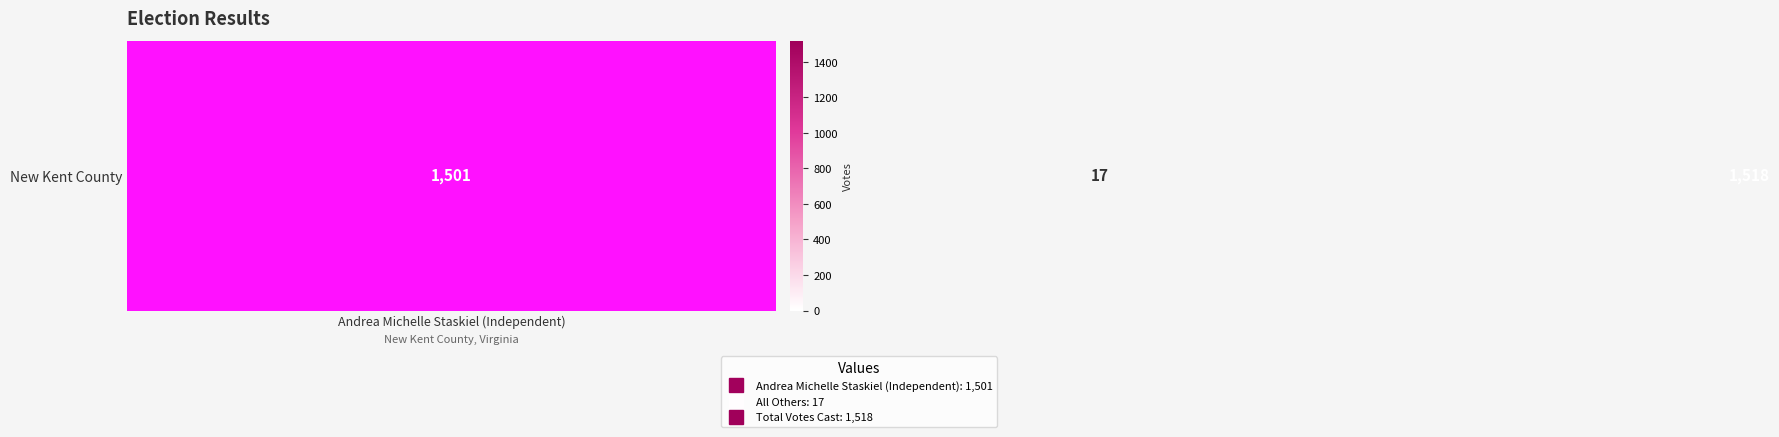

How many distinct data groups are displayed?

1